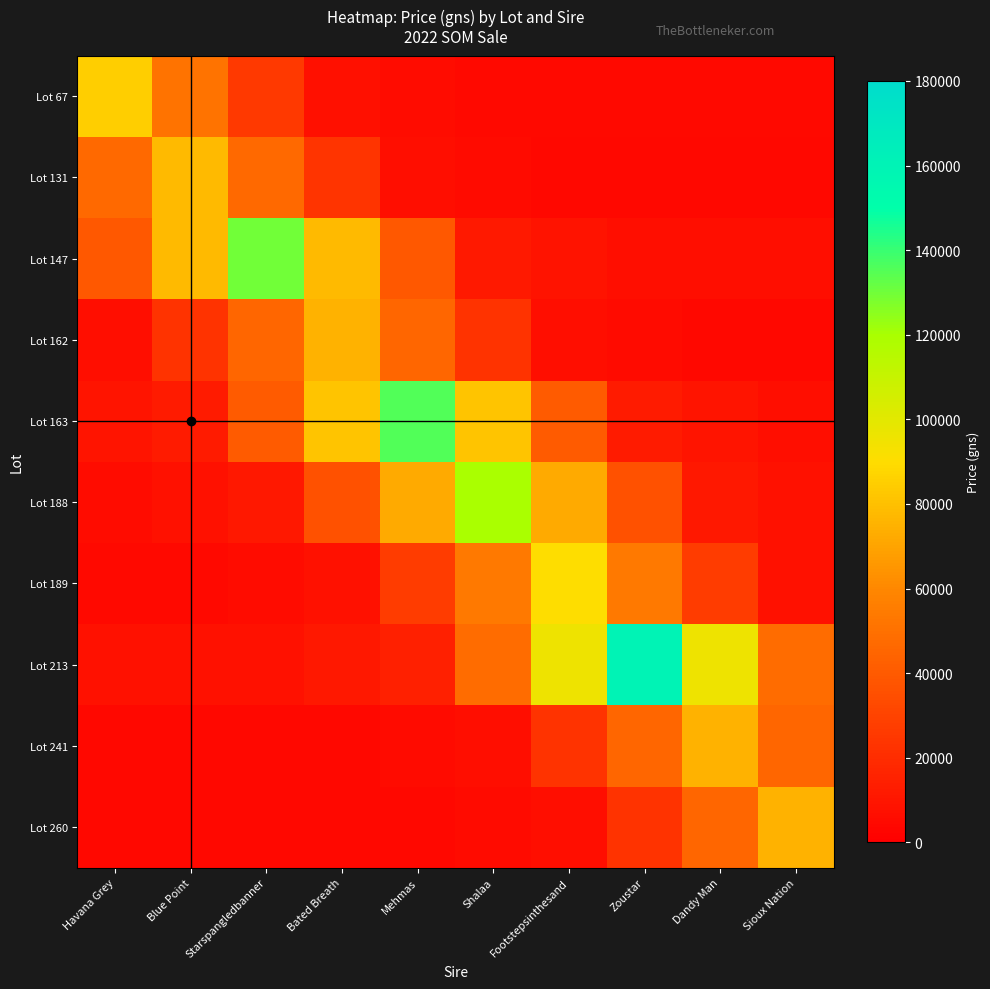

At Mehmas, list the series in order from largest to smallest.

Lot 163, Lot 188, Lot 162, Lot 147, Lot 189, Lot 213, Lot 131, Lot 67, Lot 241, Lot 260